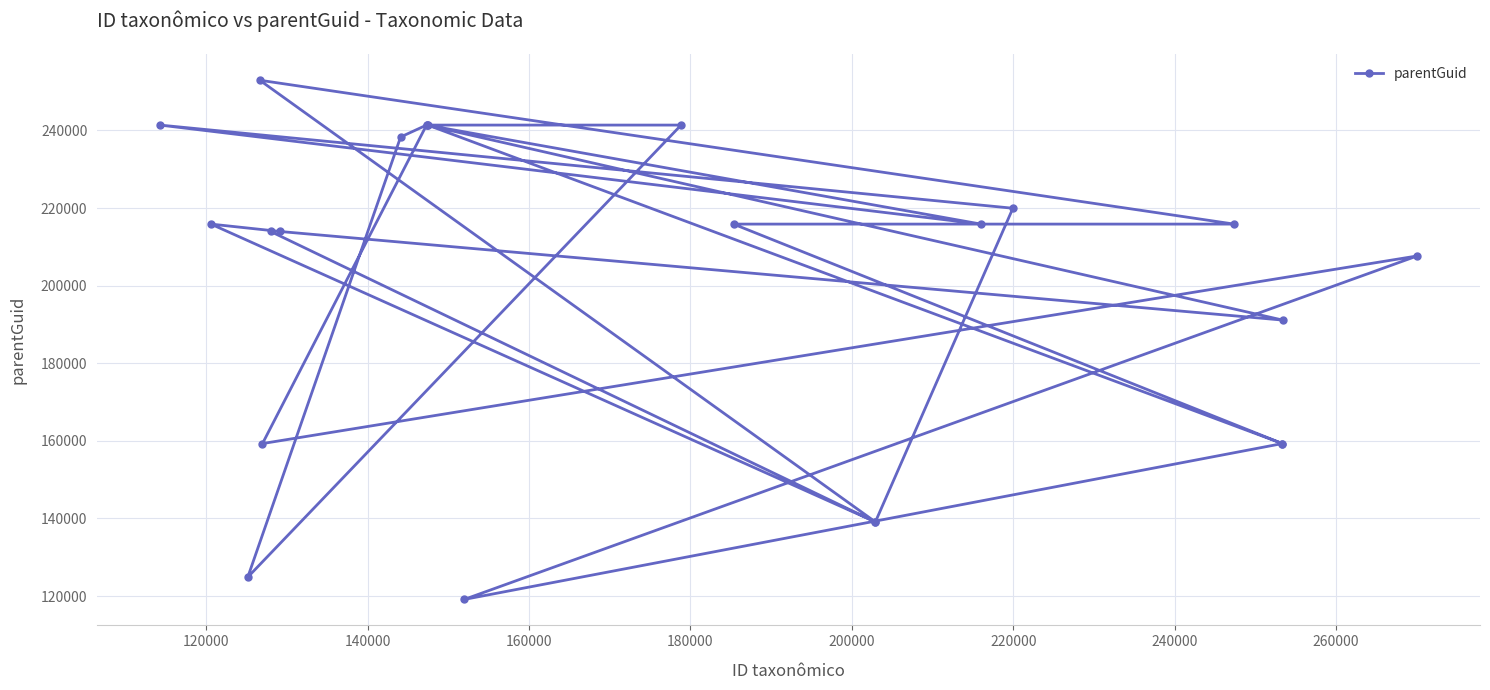

What is the difference between the maximum and minimum values?

133822